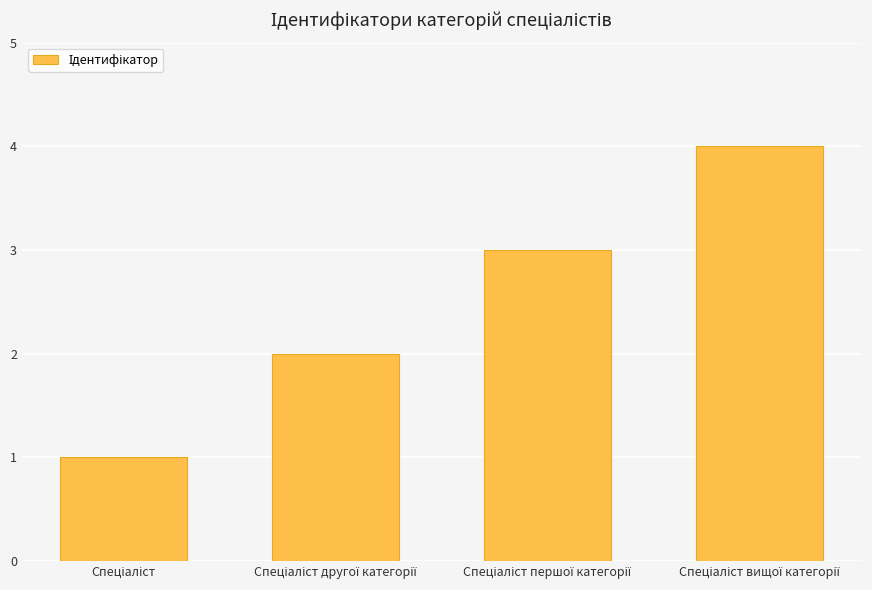

What is the sum of all values?

10